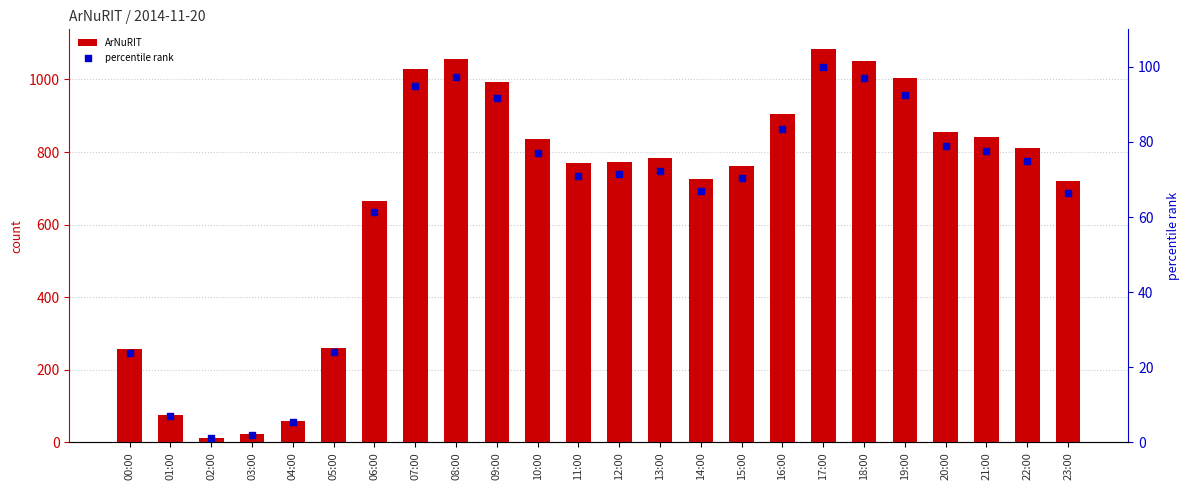

Which series has the widest spread of Y values?

ArNuRIT